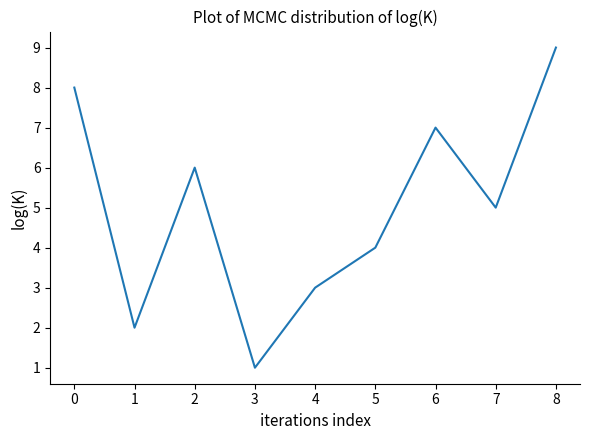

What is the sum of the values at 0 and 6?

15